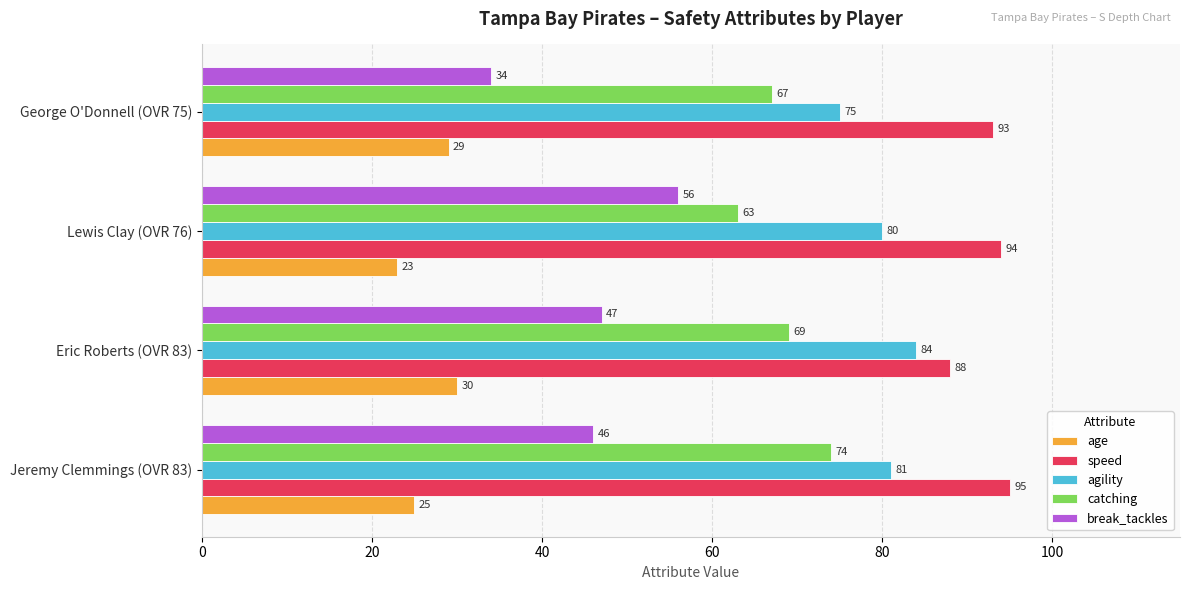

How many categories are shown in the chart?

4